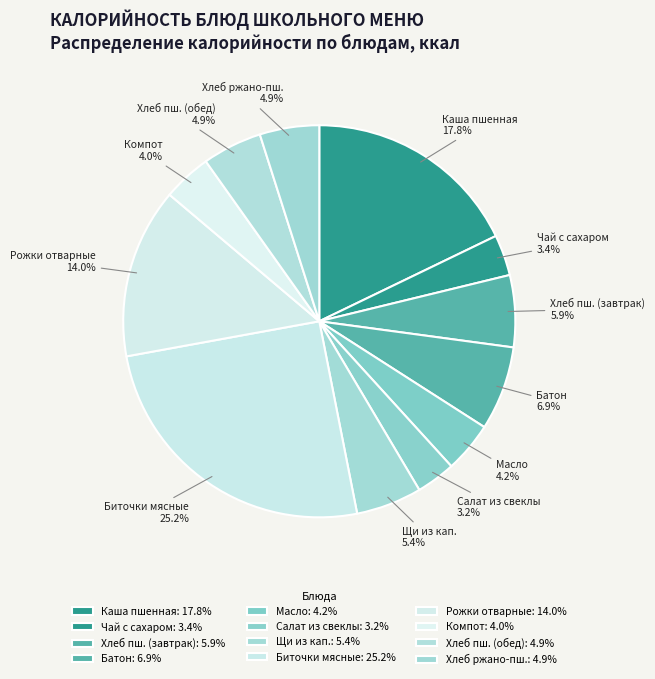

Is Компот the majority of the pie?

No